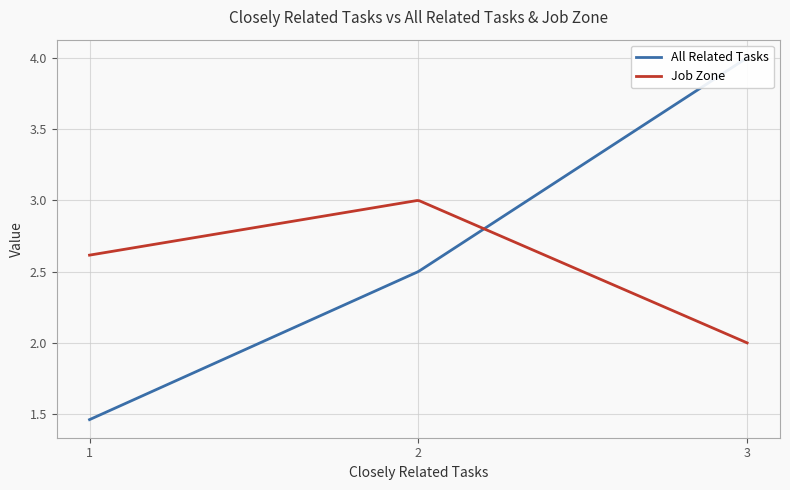

Is it true that All Related Tasks equals 3 at 1?

False